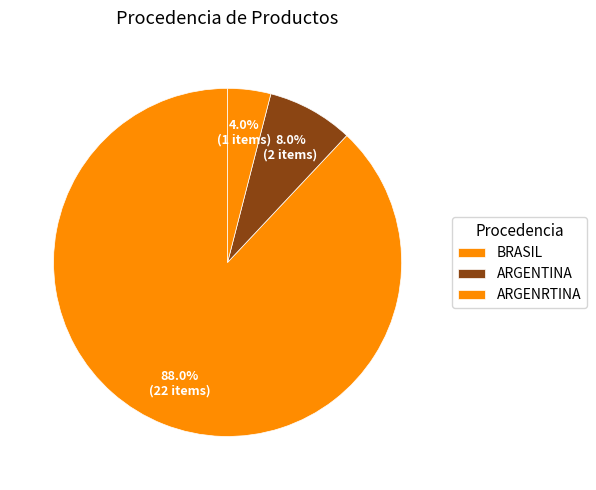

To the nearest percent, what is the average slice percentage?

33%